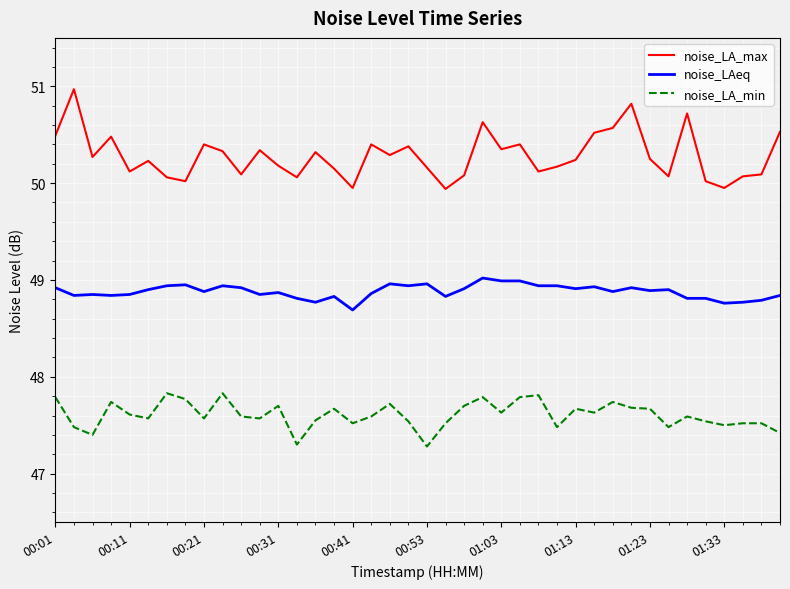

At how many categories does at least one series exceed 49?

40